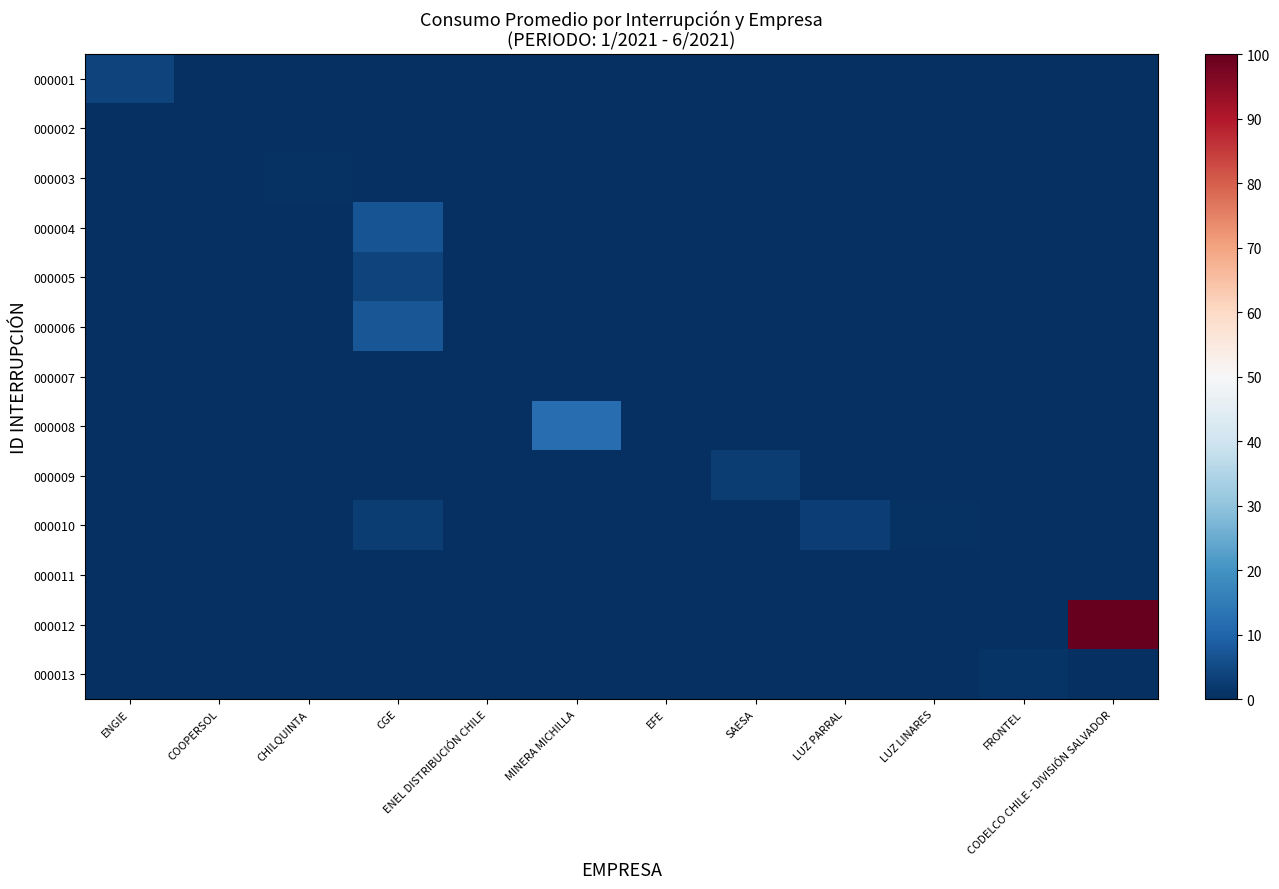

At which category does the chart reach its minimum across all series?

COOPERSOL